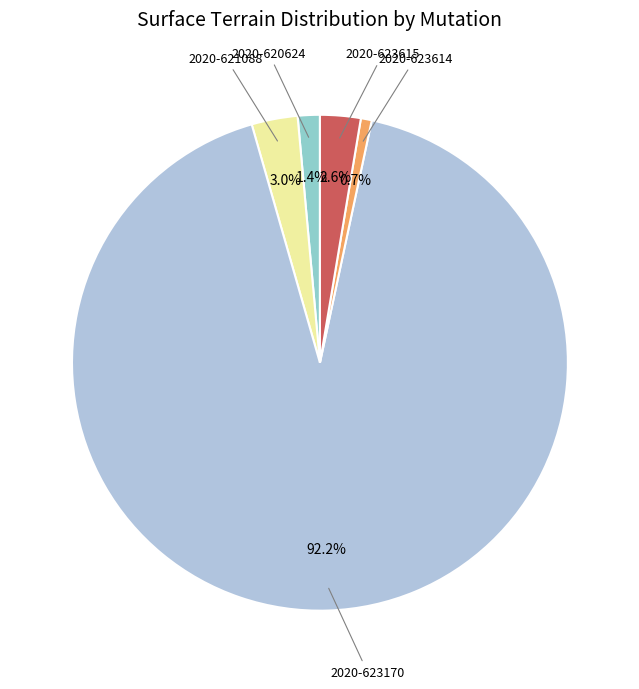

Does any single category account for the majority?

Yes